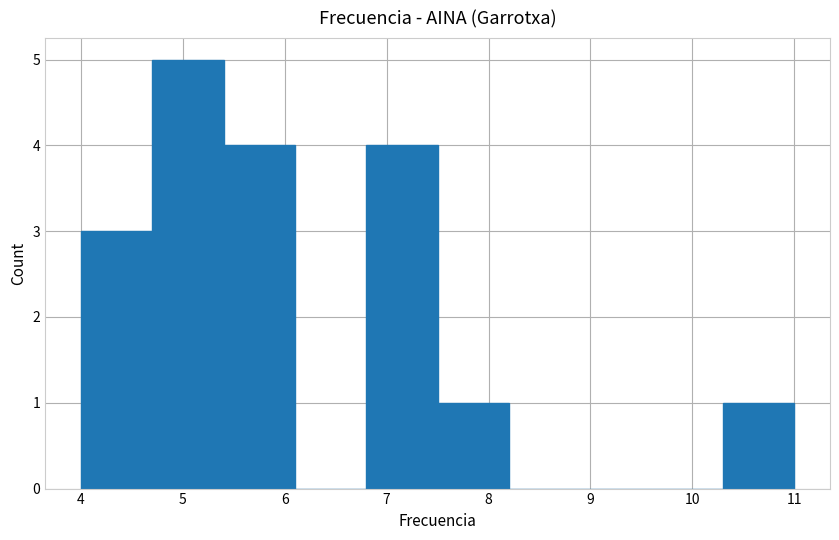

What is the height of the bar covering 4.7 to 5.4 on the x-axis? The values are not printed on the chart, so give them approximately, as read against the axis.

5